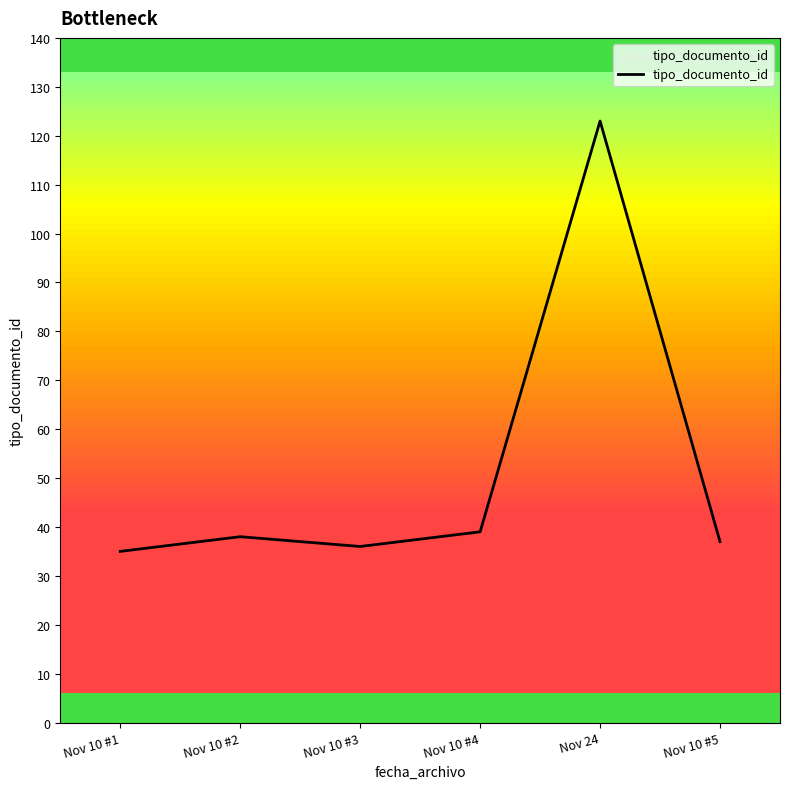

What is the difference between the maximum and minimum values?

88